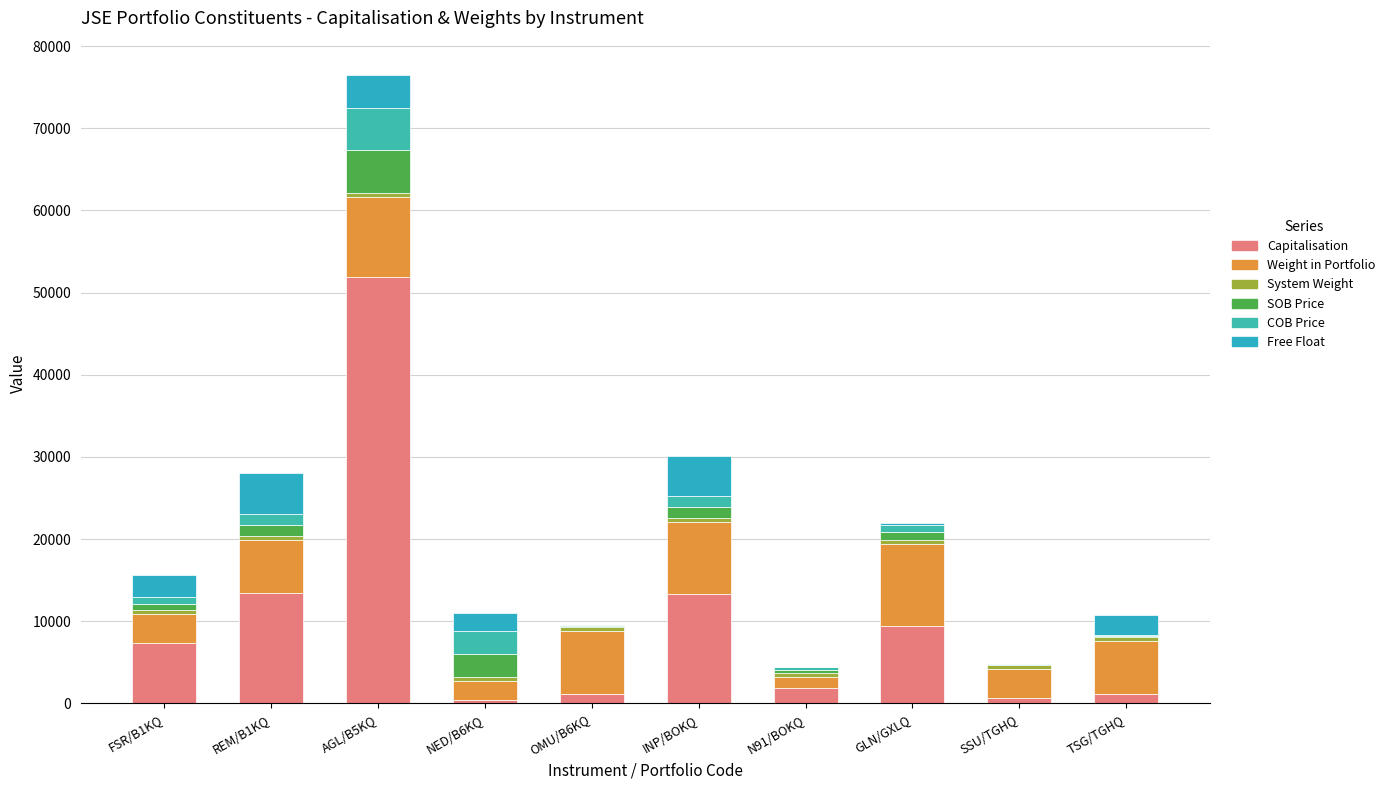

Are the bars grouped side by side (vs. stacked)?

No